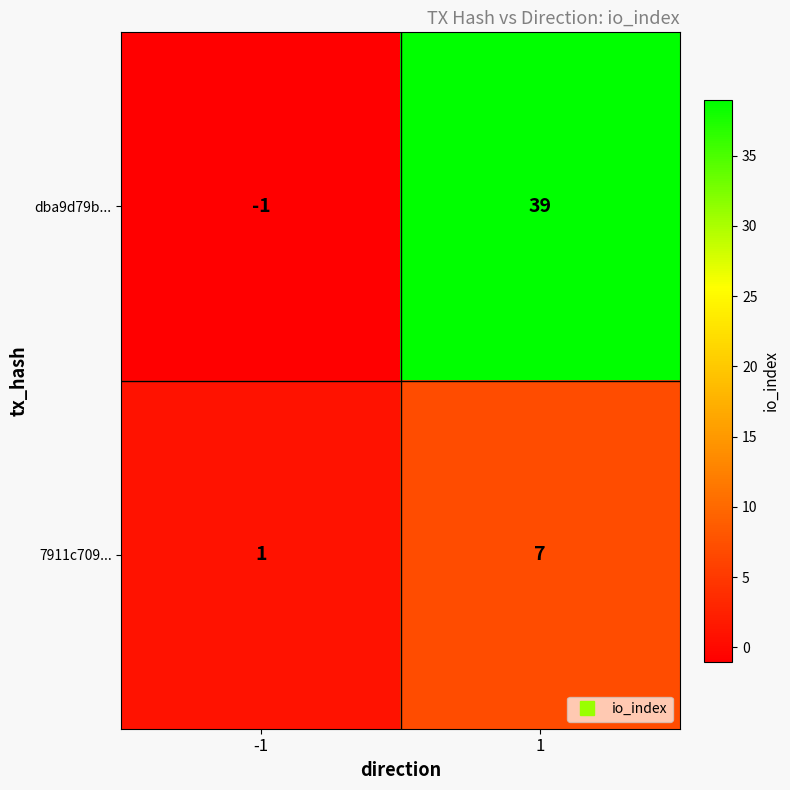

What is the difference between the maximum and minimum values in the dba9d79b... series?

40